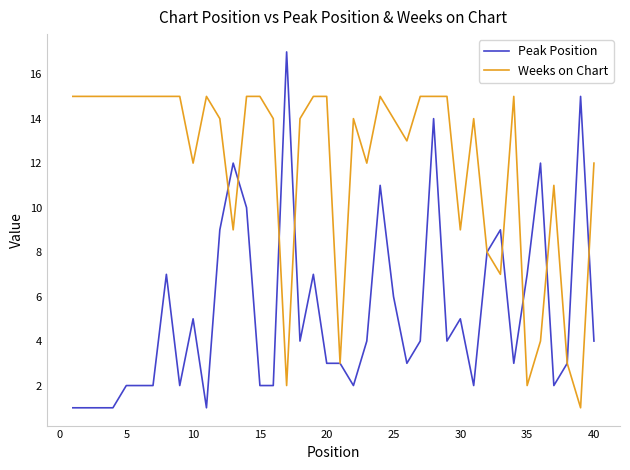

Which series has the widest spread of values?

Peak Position